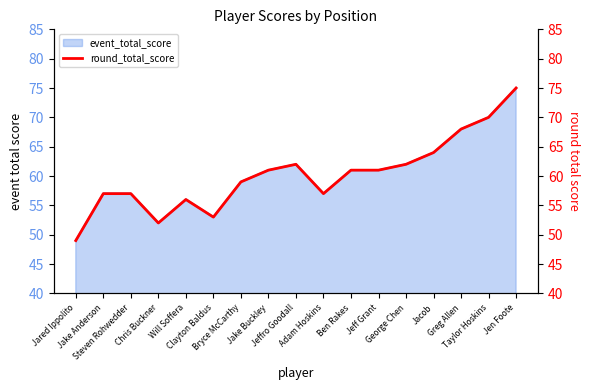

What is the difference between the maximum and minimum values?

26